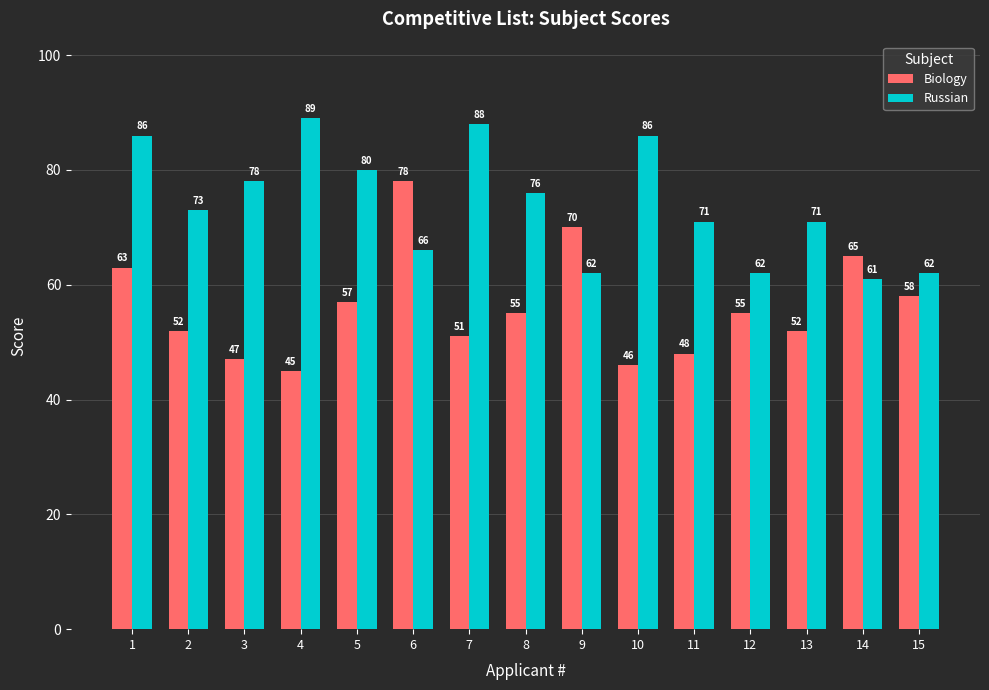

Rank the series at 10 from lowest to highest value.

Biology, Russian